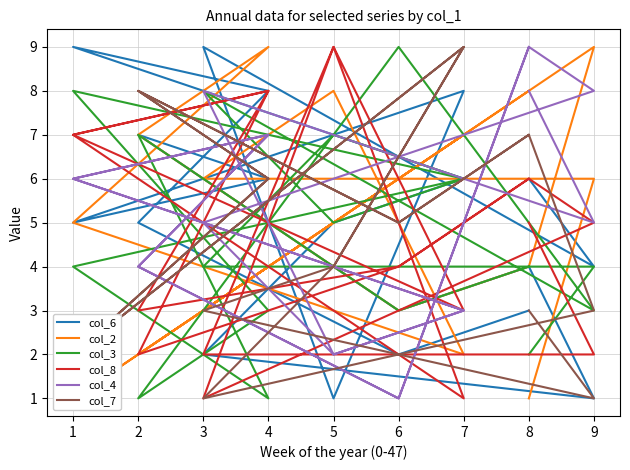

True or false: col_2 and col_4 intersect in this chart.

True